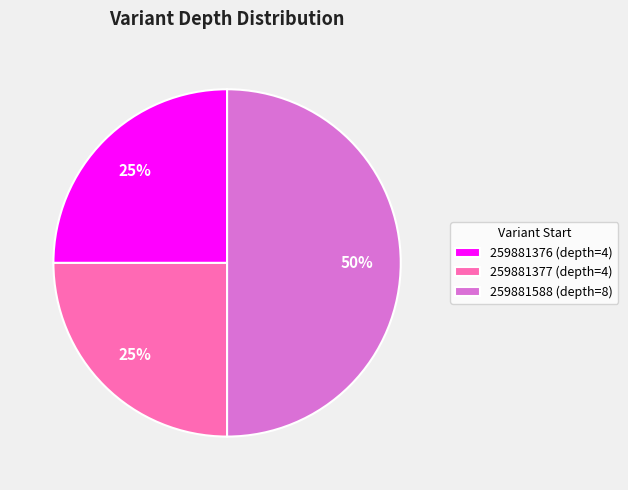

To the nearest percent, what portion does 259881376 (depth=4) represent?

25%